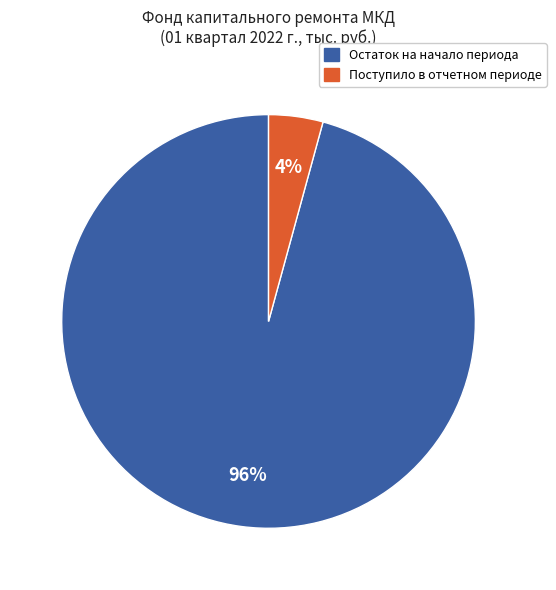

Does any single category account for the majority?

Yes